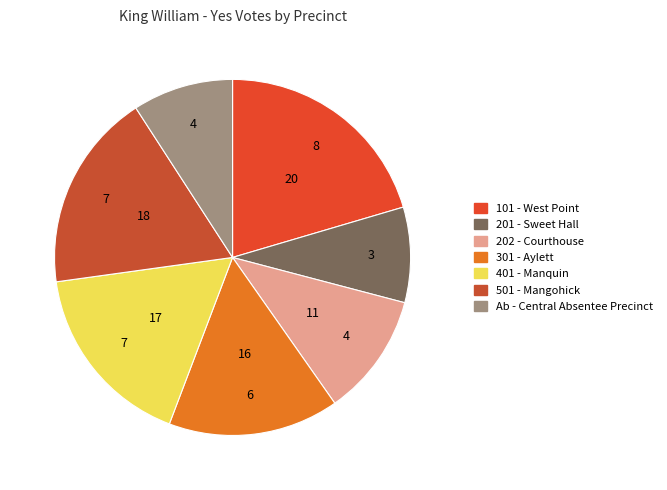

Which category has the smallest portion of the pie?

201 - Sweet Hall